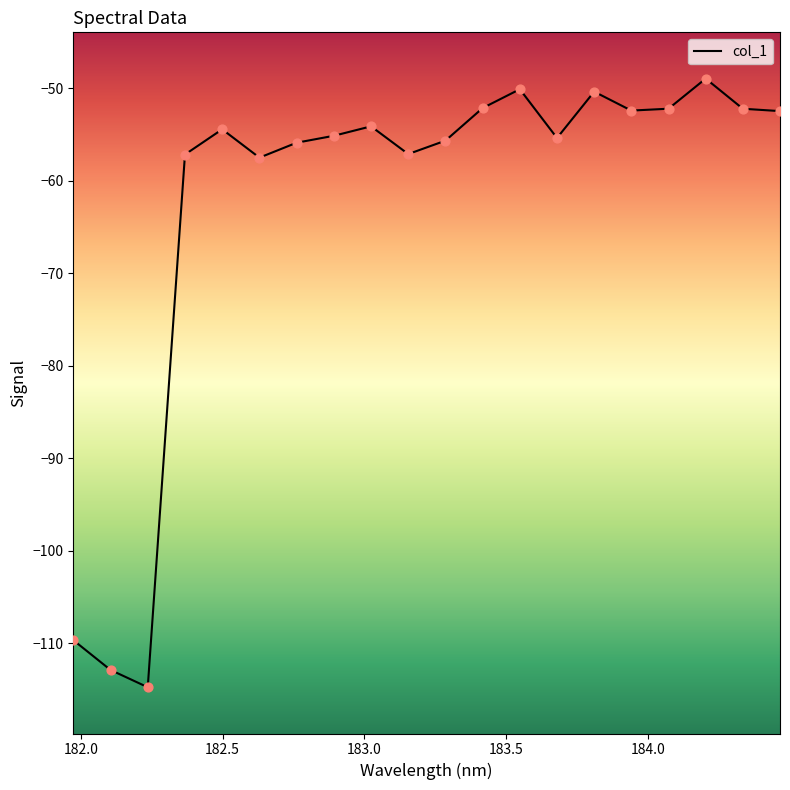

What is the smallest value displayed?

-114.7